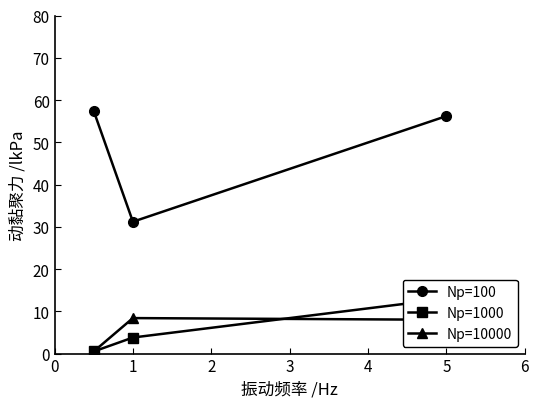

Which series has the largest total across all categories?

tvn 24 workwk